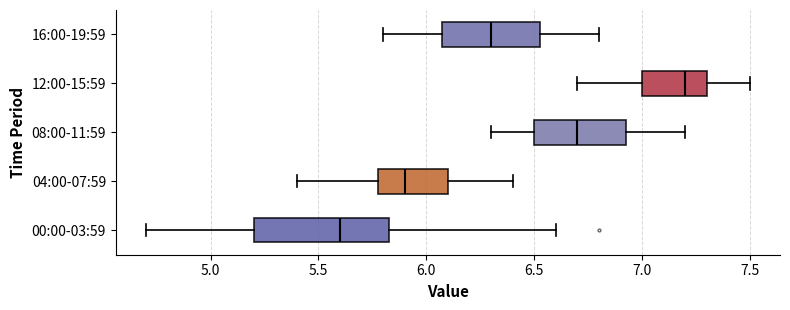

Where is the left edge of the box for 16:00-19:59 on the x-axis? The values are not printed on the chart, so give them approximately, as read against the axis.

6.10